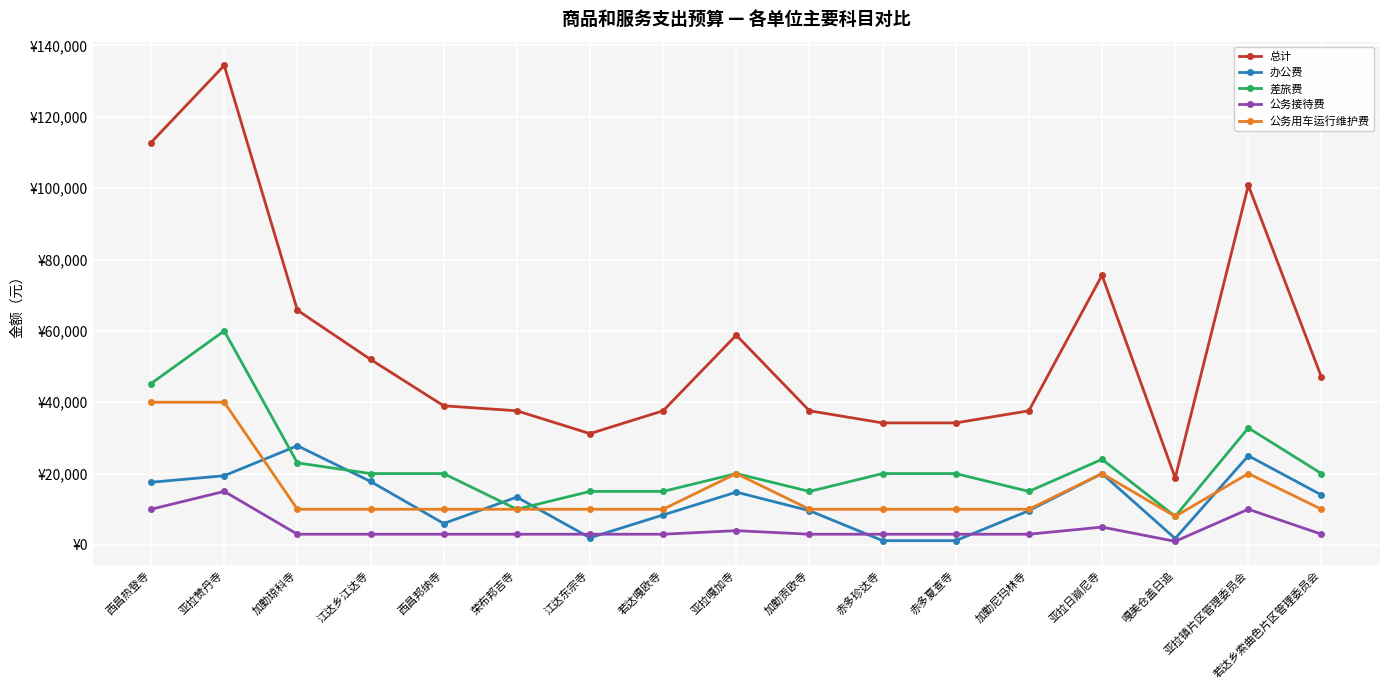

Is this an area chart (filled region under the line)?

No